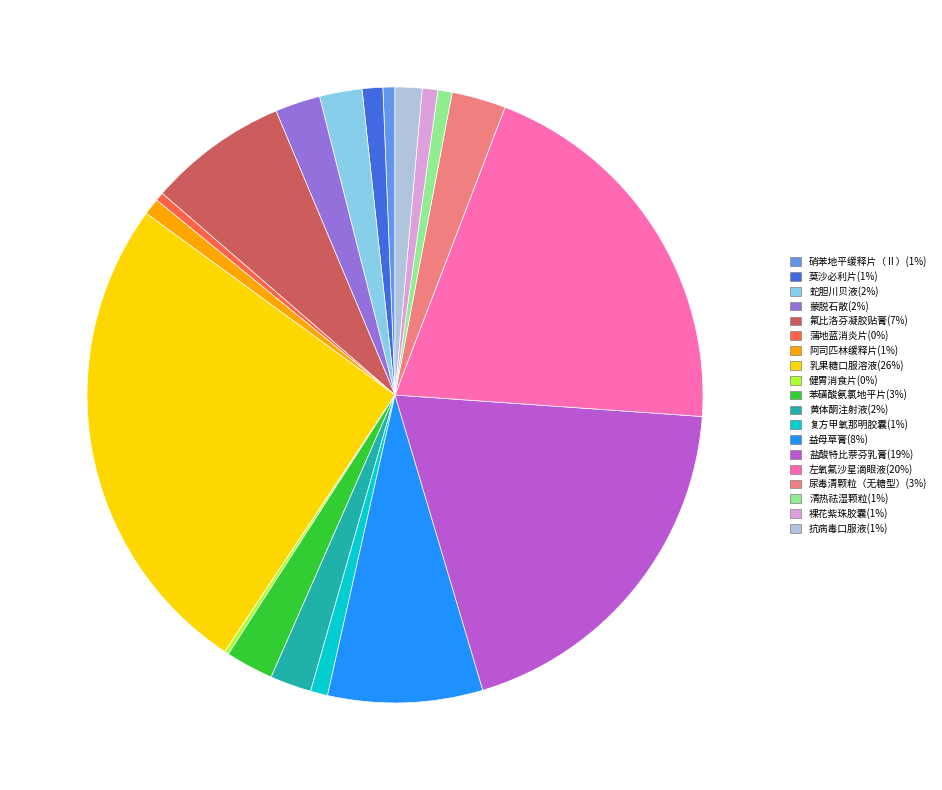

Combined, do 黄体酮注射液(2%) and 清热祛湿颗粒(1%) account for over 50%?

No